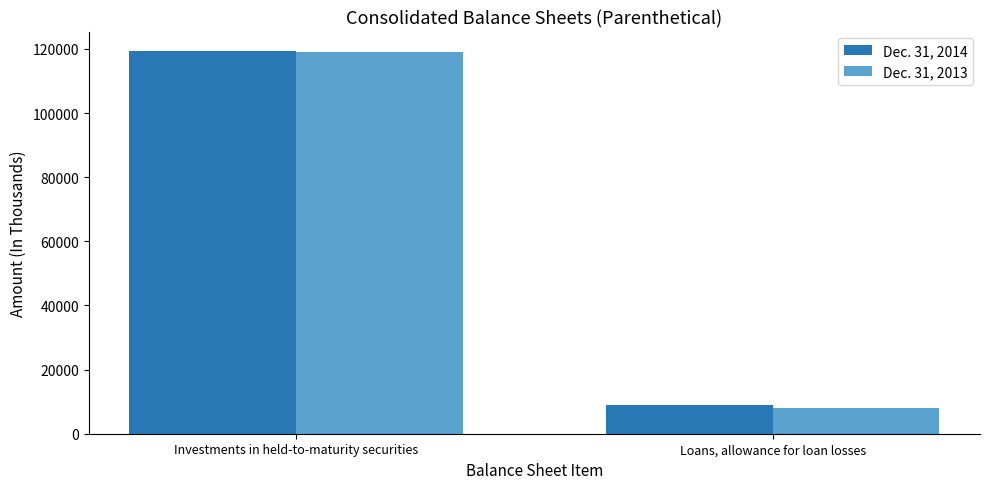

True or false: Dec. 31, 2013 has a value of 11937 at Loans, allowance for loan losses.

False